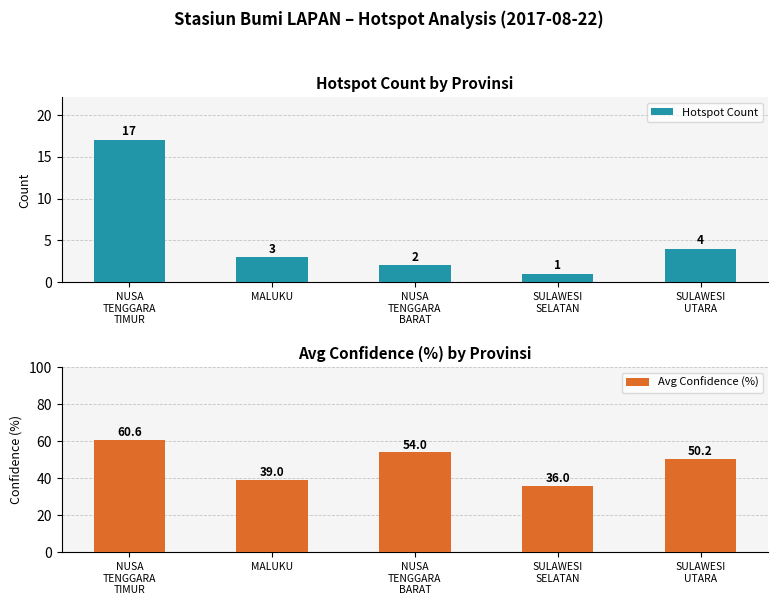

The value of Hotspot Count at NUSA
TENGGARA
BARAT is 2.0. True or false?

True